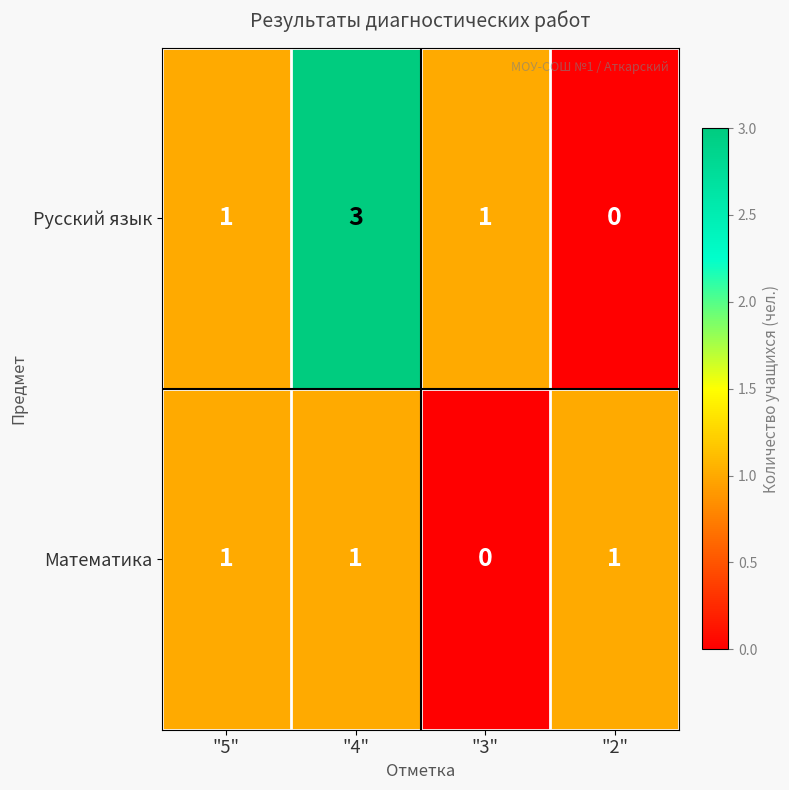

Which series changed the most between "5" and "4"?

Русский язык